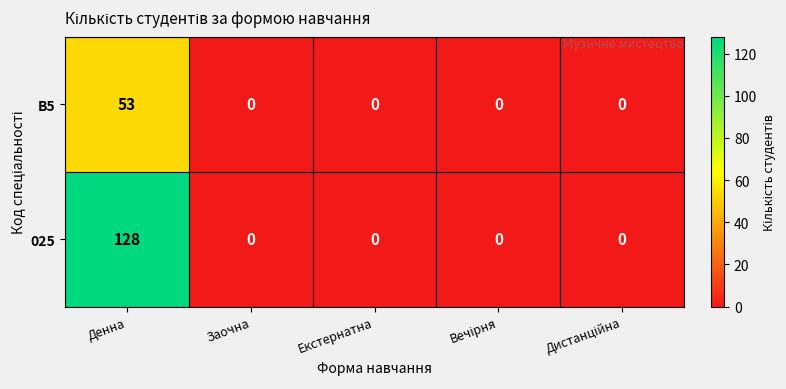

The value of 025 at Денна is 128. True or false?

True